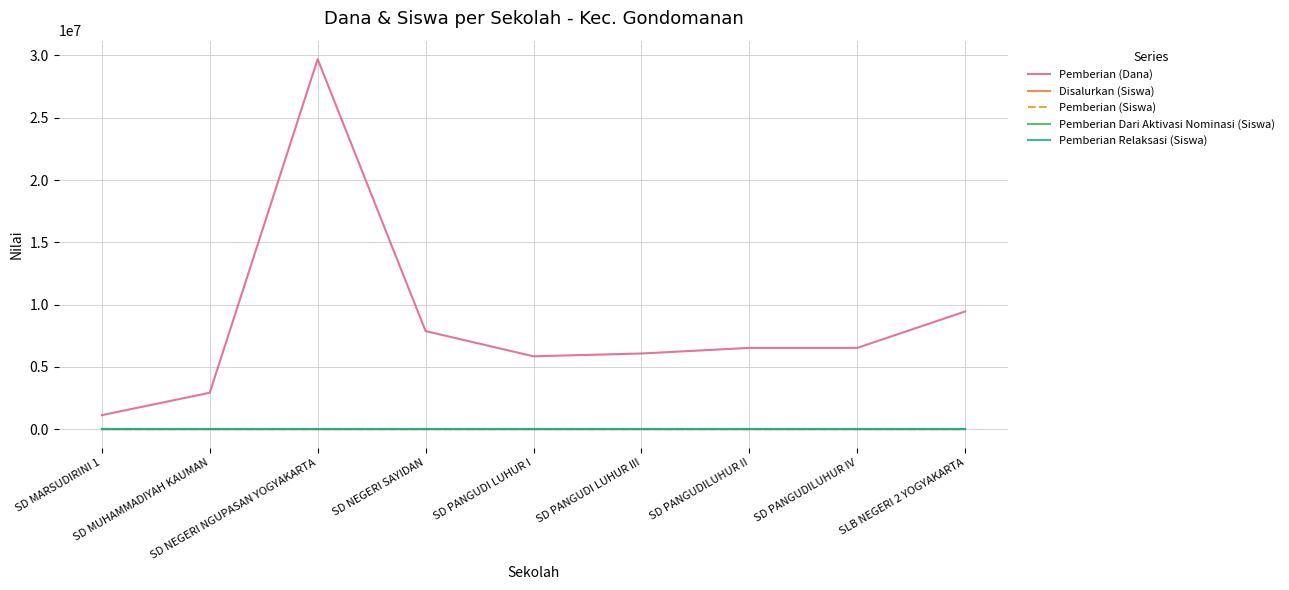

Which series has the largest range (max minus min)?

Pemberian (Dana)